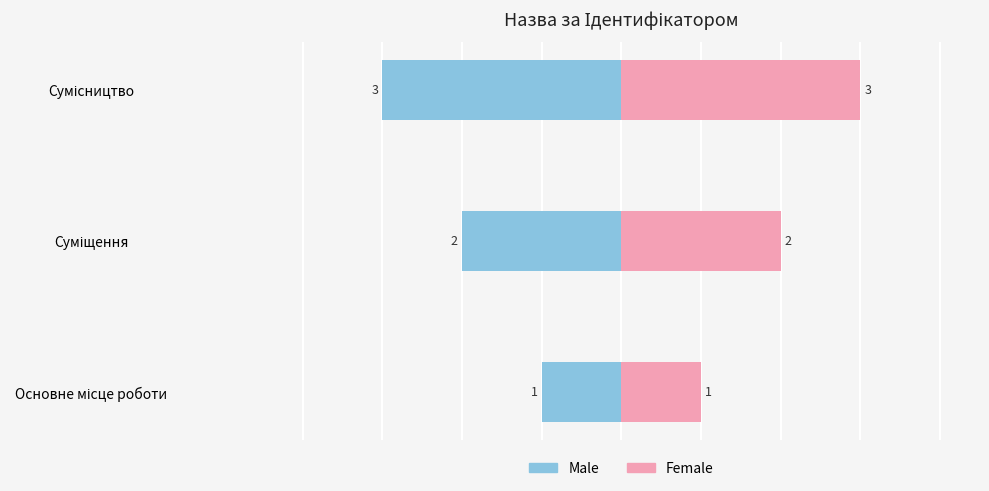

What is the difference between the Male values at Сумісництво and Суміщення?

1